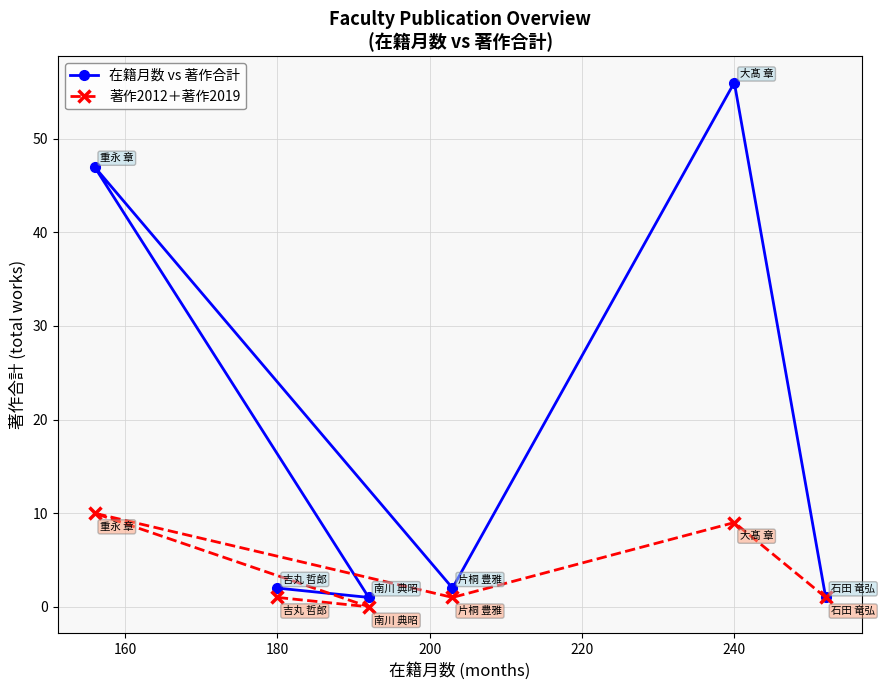

True or false: 在籍月数 vs 著作合計 has a value of 2 at 180.

True